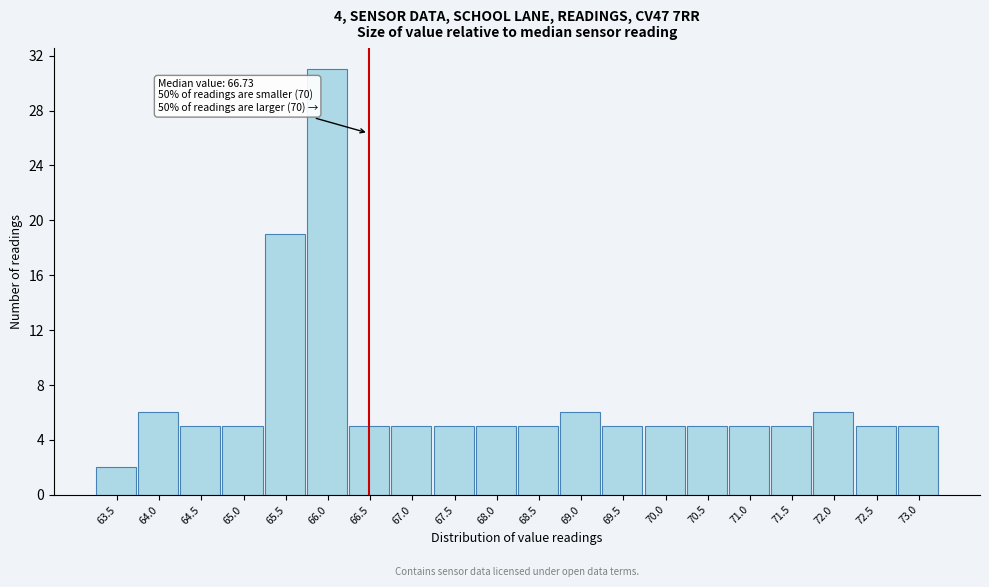

Reading left to right, list all the values displayed in this chart.

63.5=2	64.0=6	64.5=5	65.0=5	65.5=19	66.0=31	66.5=5	67.0=5	67.5=5	68.0=5	68.5=5	69.0=6	69.5=5	70.0=5	70.5=5	71.0=5	71.5=5	72.0=6	72.5=5	73.0=5